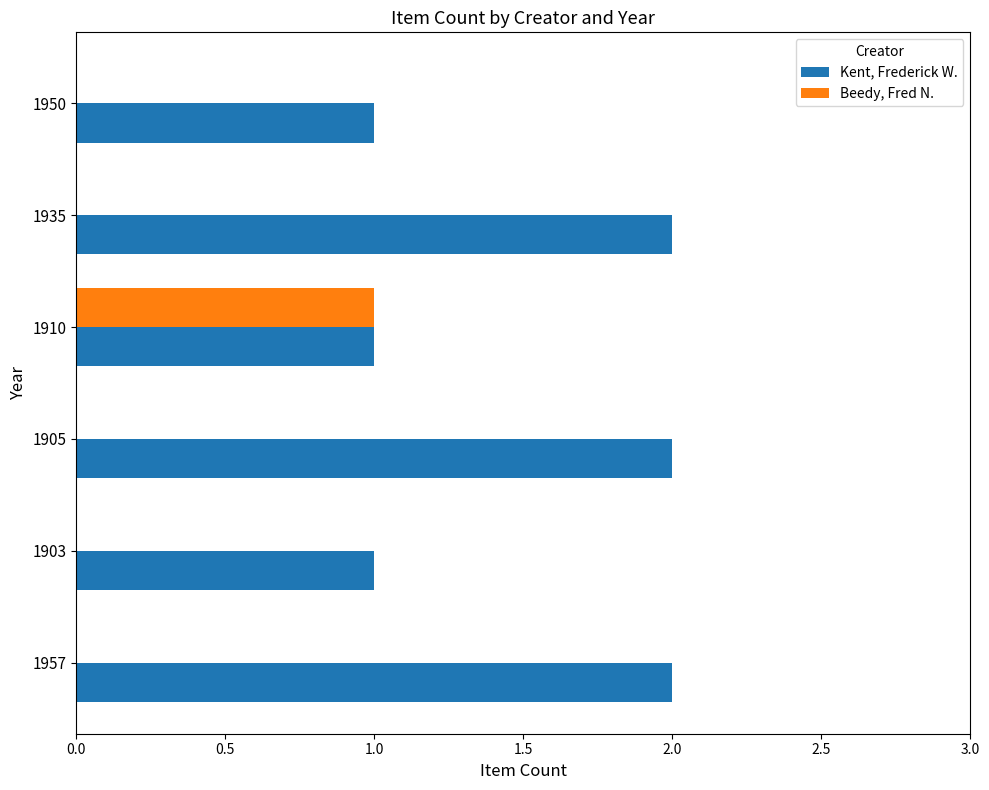

What is the sum of all Kent, Frederick W. values?

9